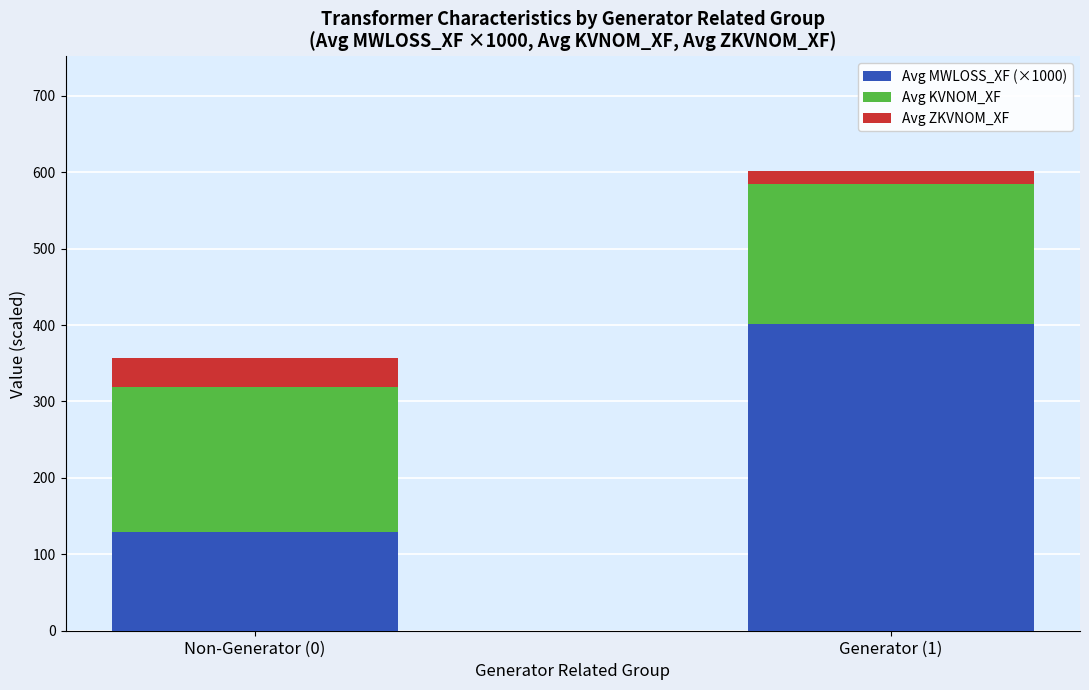

At which category is the sum across all series the highest?

Generator (1)